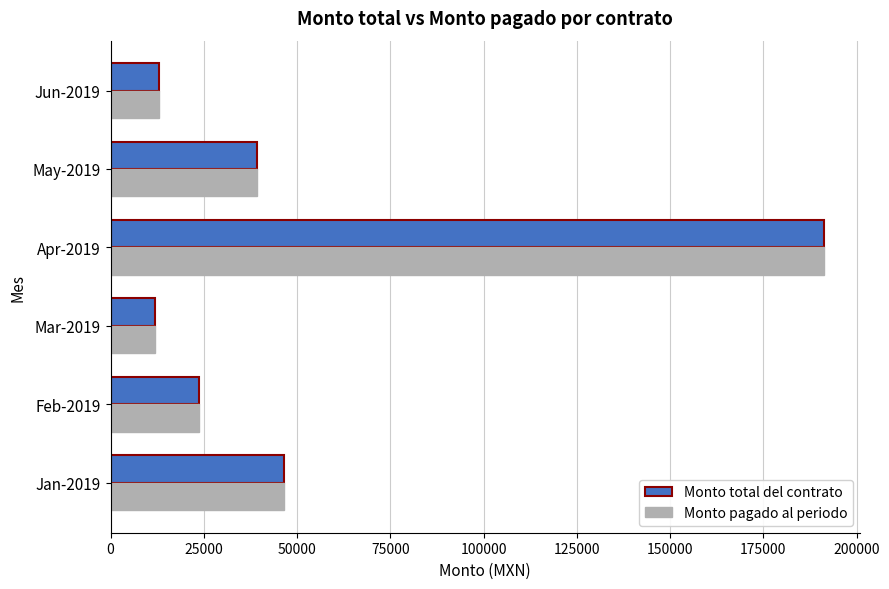

At how many categories does at least one series exceed 16058?

4